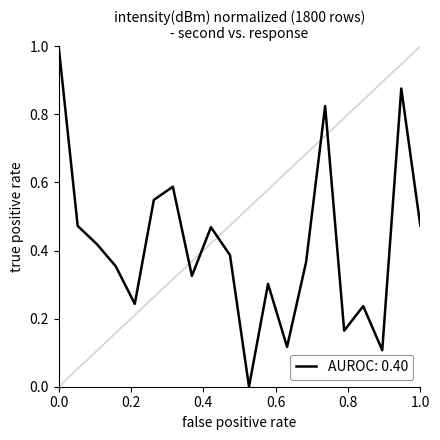

How many distinct data groups are displayed?

1